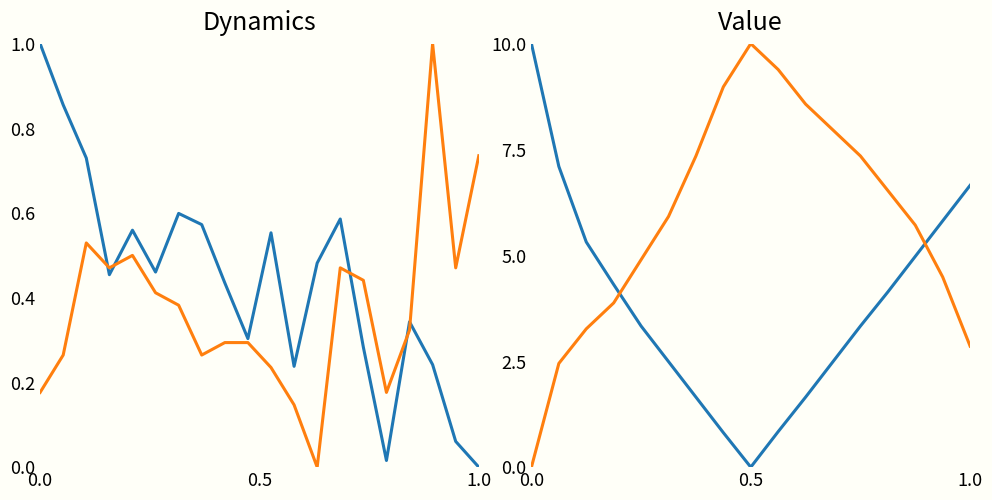

True or false: pressure and temperature intersect in this chart.

True